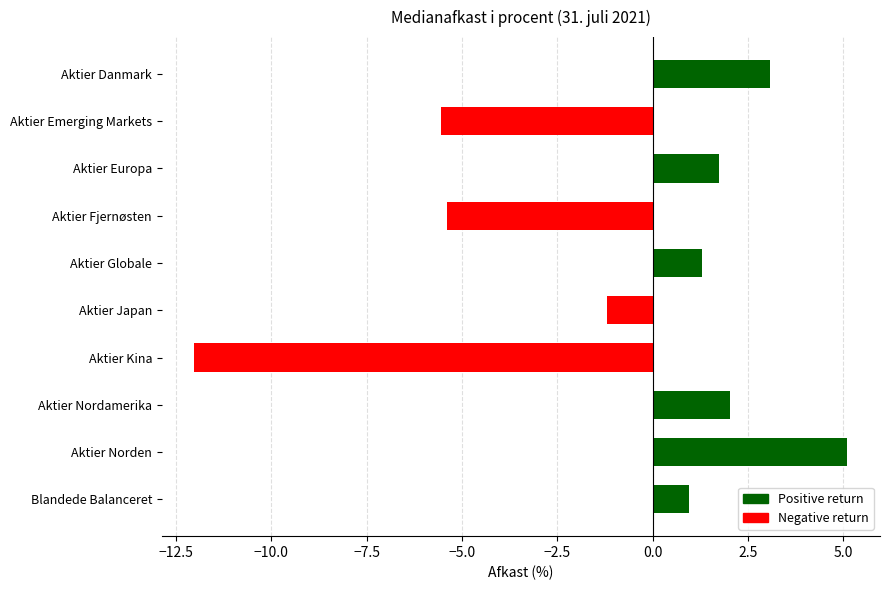

What is the difference between the maximum and minimum values?

17.1